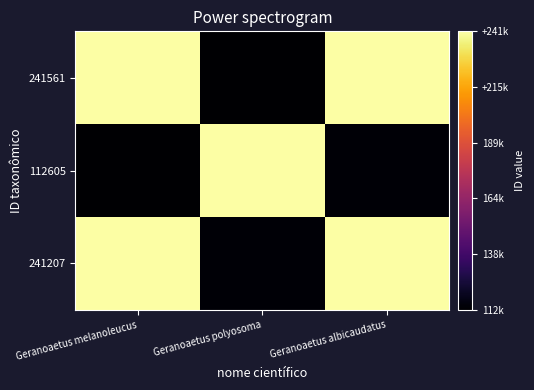

Reading left to right, transcribe all the data shown in this chart.

241561: Geranoaetus melanoleucus=241561	Geranoaetus polyosoma=112605	Geranoaetus albicaudatus=241207
112605: Geranoaetus melanoleucus=112605	Geranoaetus polyosoma=241561	Geranoaetus albicaudatus=113753
241207: Geranoaetus melanoleucus=241207	Geranoaetus polyosoma=113753	Geranoaetus albicaudatus=241561